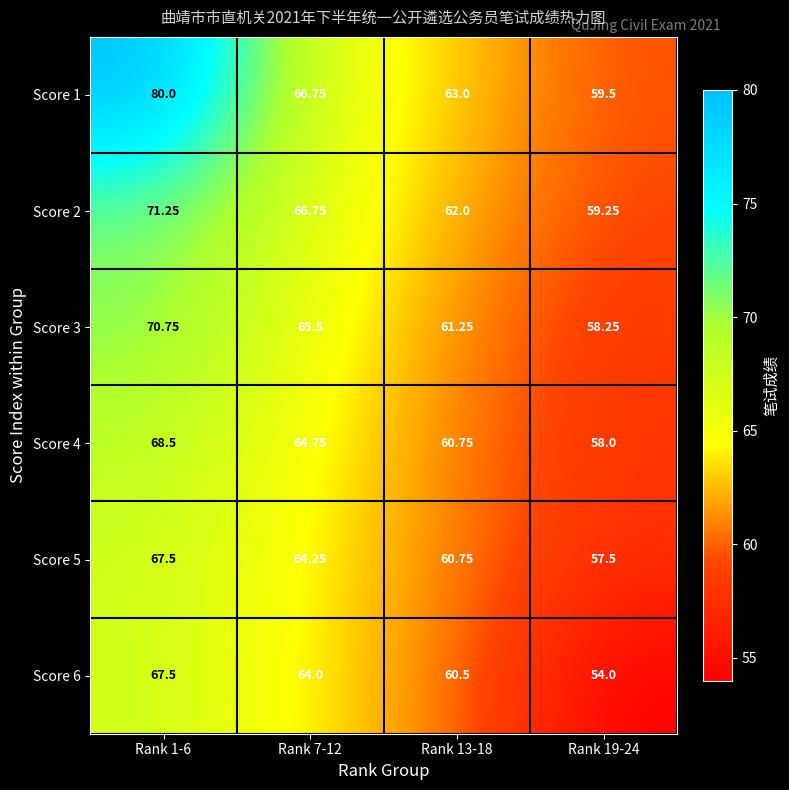

Is the value of Score 5 at Rank 7-12 greater than the value of Score 4 at Rank 1-6?

No